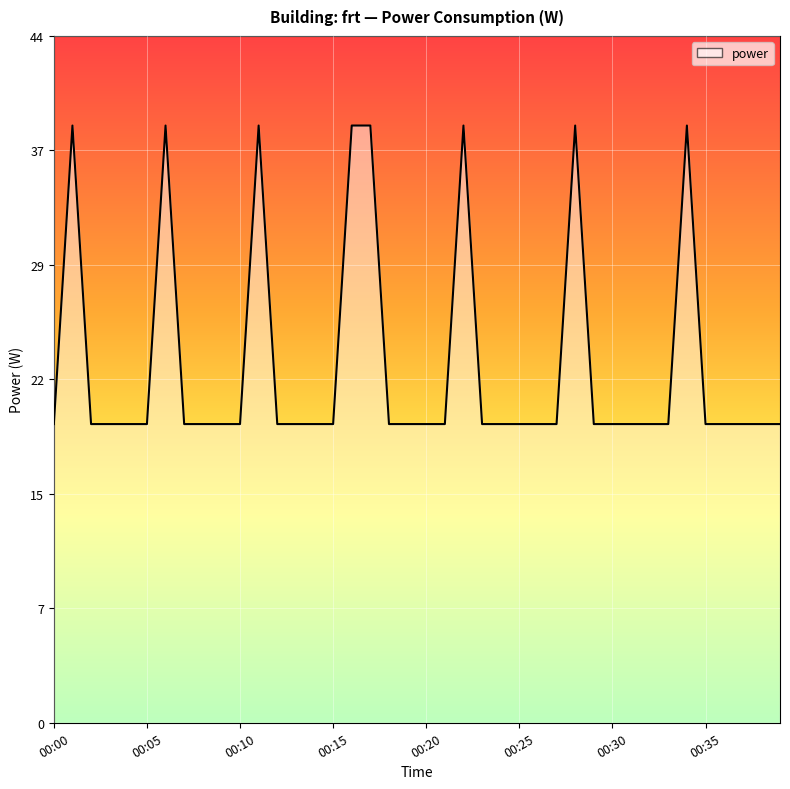

Does the chart have visible grid lines?

Yes